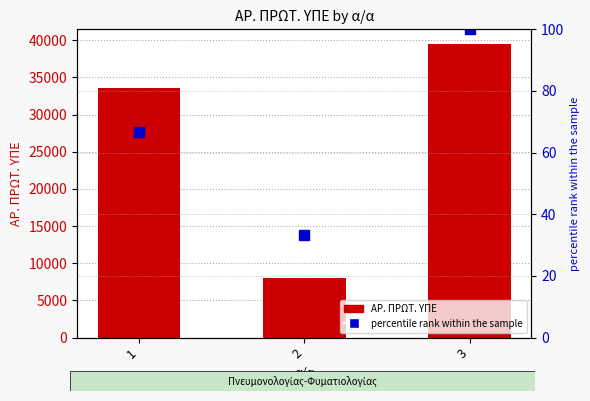

Does the chart contain stacked bars?

No